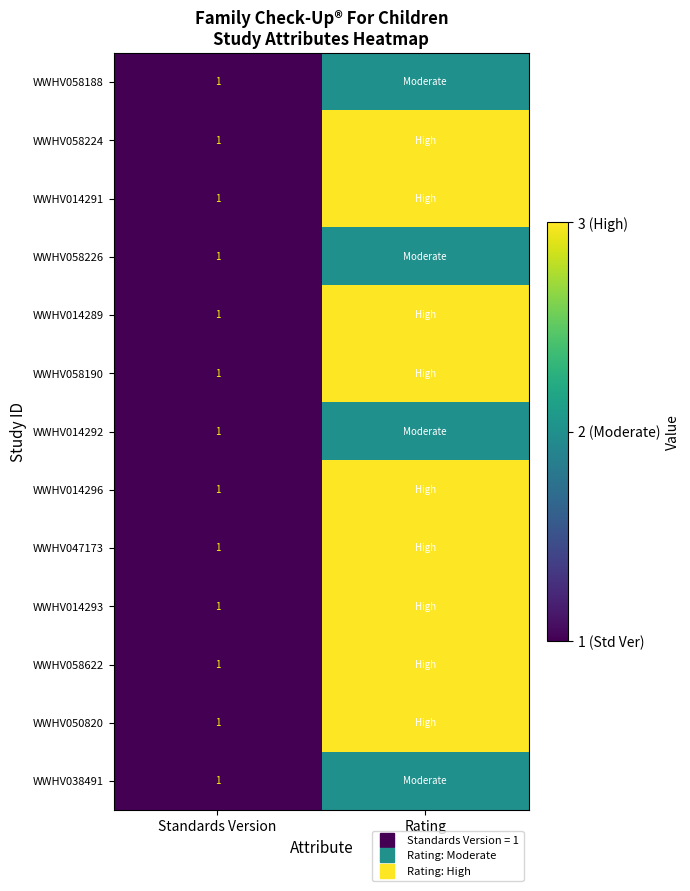

How many WWHV014296 values are between 1 and 3?

2